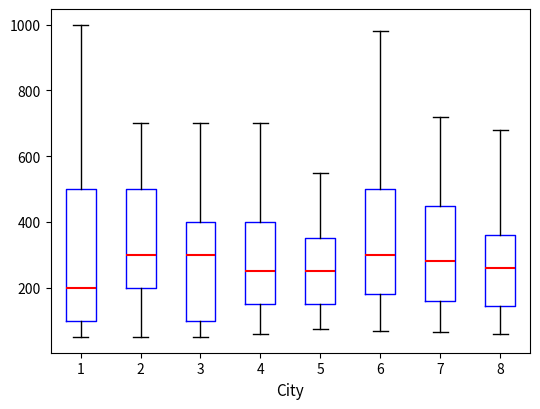

Where does the median line of the box at x = 7 sit on the y-axis? The values are not printed on the chart, so give them approximately, as read against the axis.

280